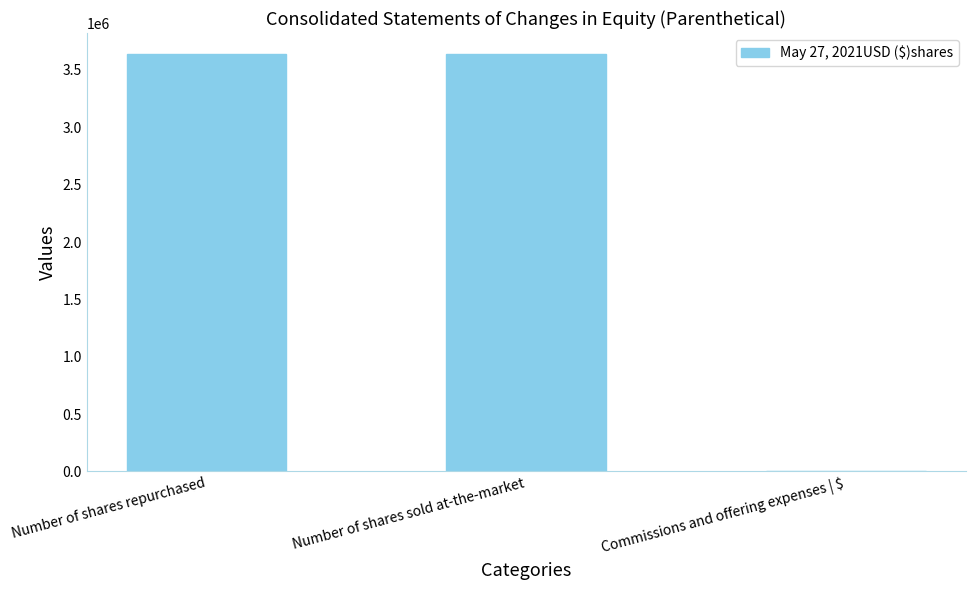

Between Number of shares sold at-the-market and Commissions and offering expenses | $, which is larger?

Number of shares sold at-the-market